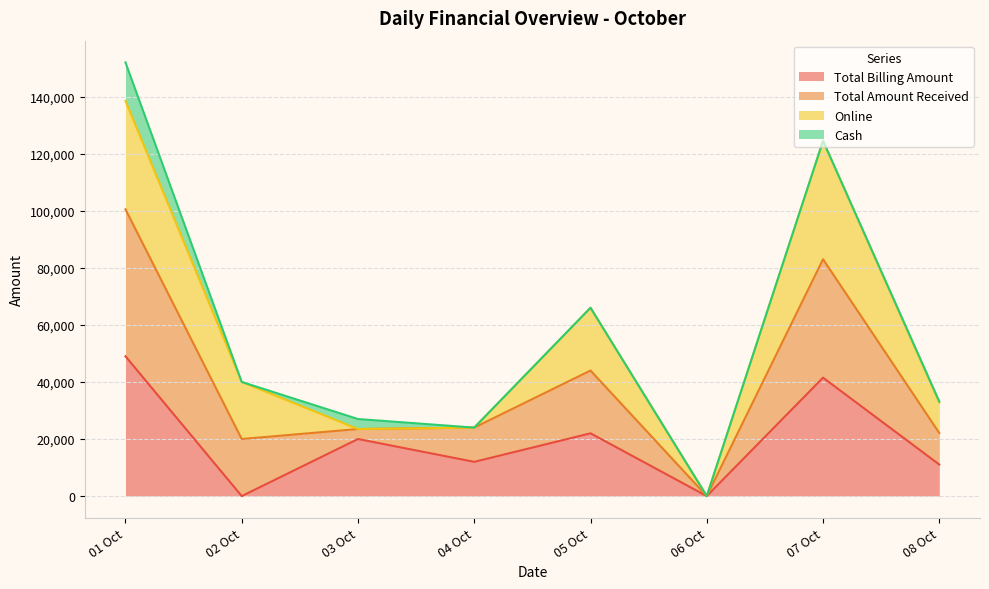

What are all the series names shown in the legend?

Total Billing Amount, Total Amount Received, Online, Cash